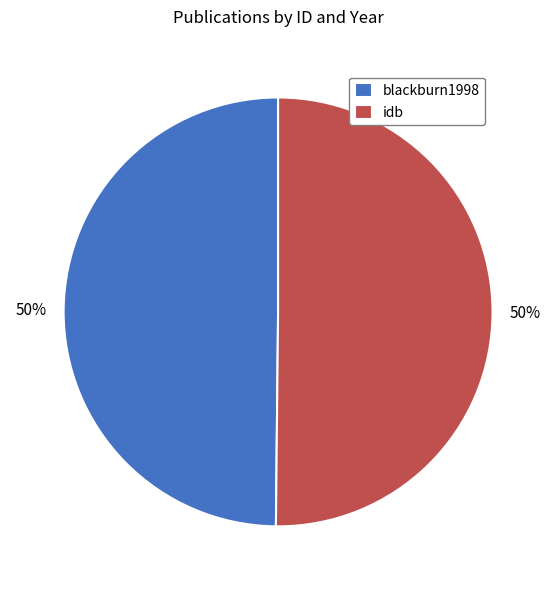

What percentage is the blackburn1998 slice, to the nearest percent?

50%